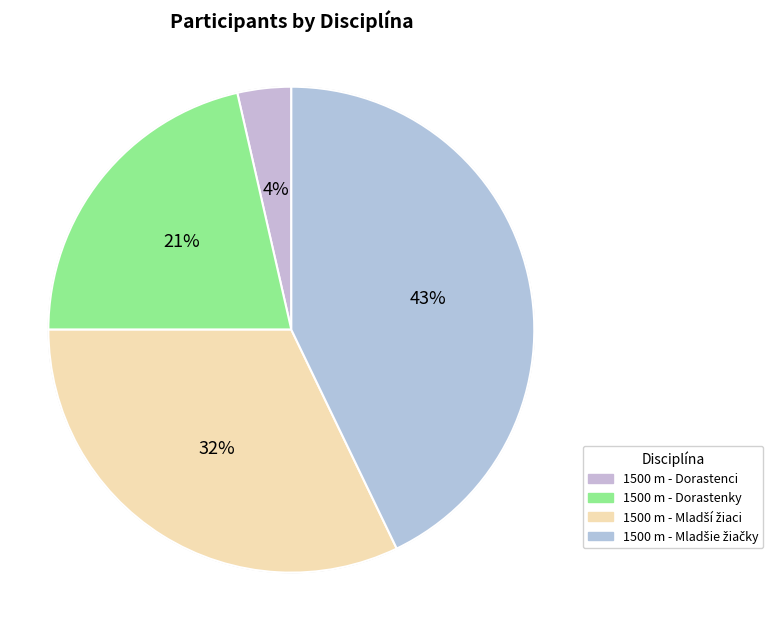

Count the number of slices in the pie.

4